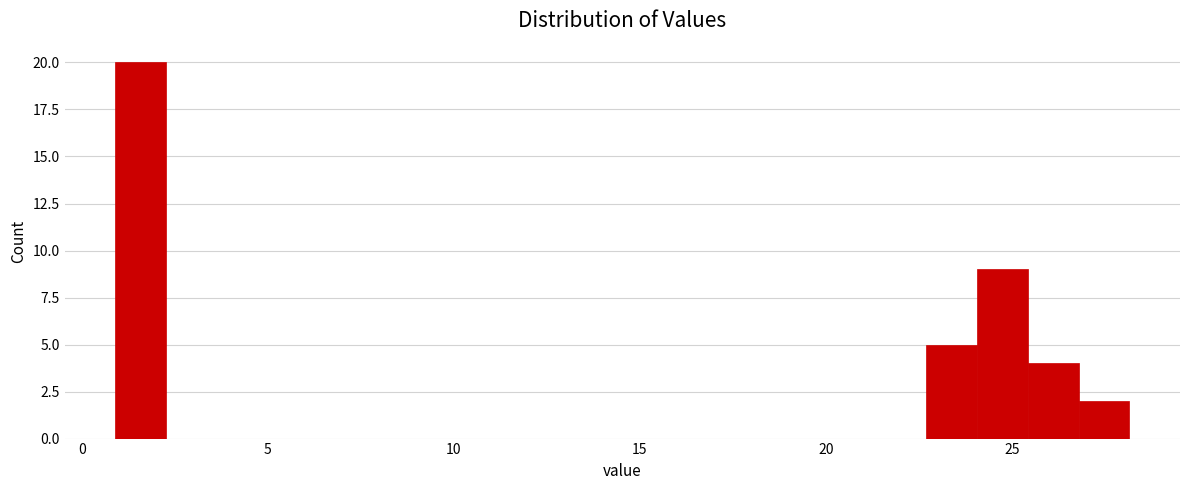

Read against the x-axis, roughly where is the centre of the tallest bar?

1.5